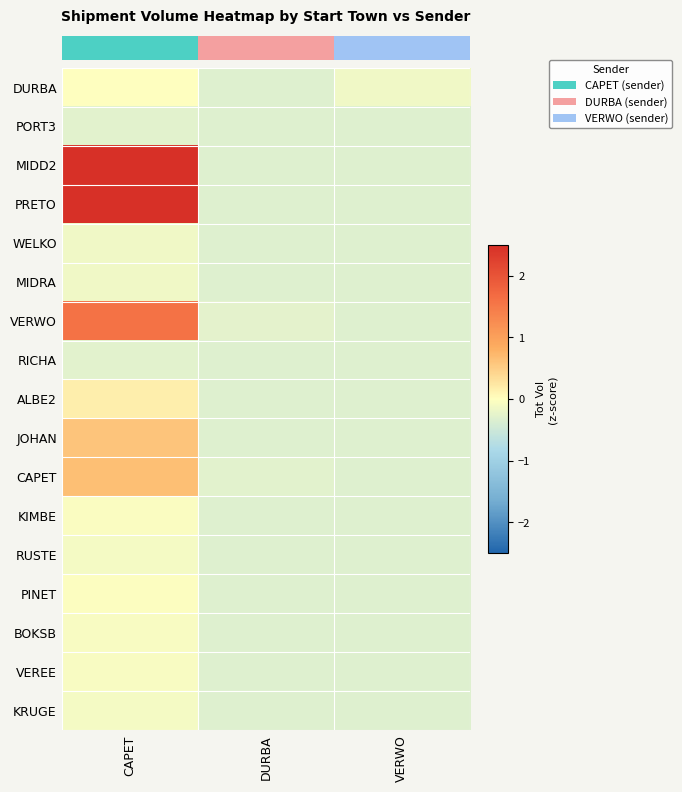

What is the spread (max minus min) of values at VERWO?

0.2